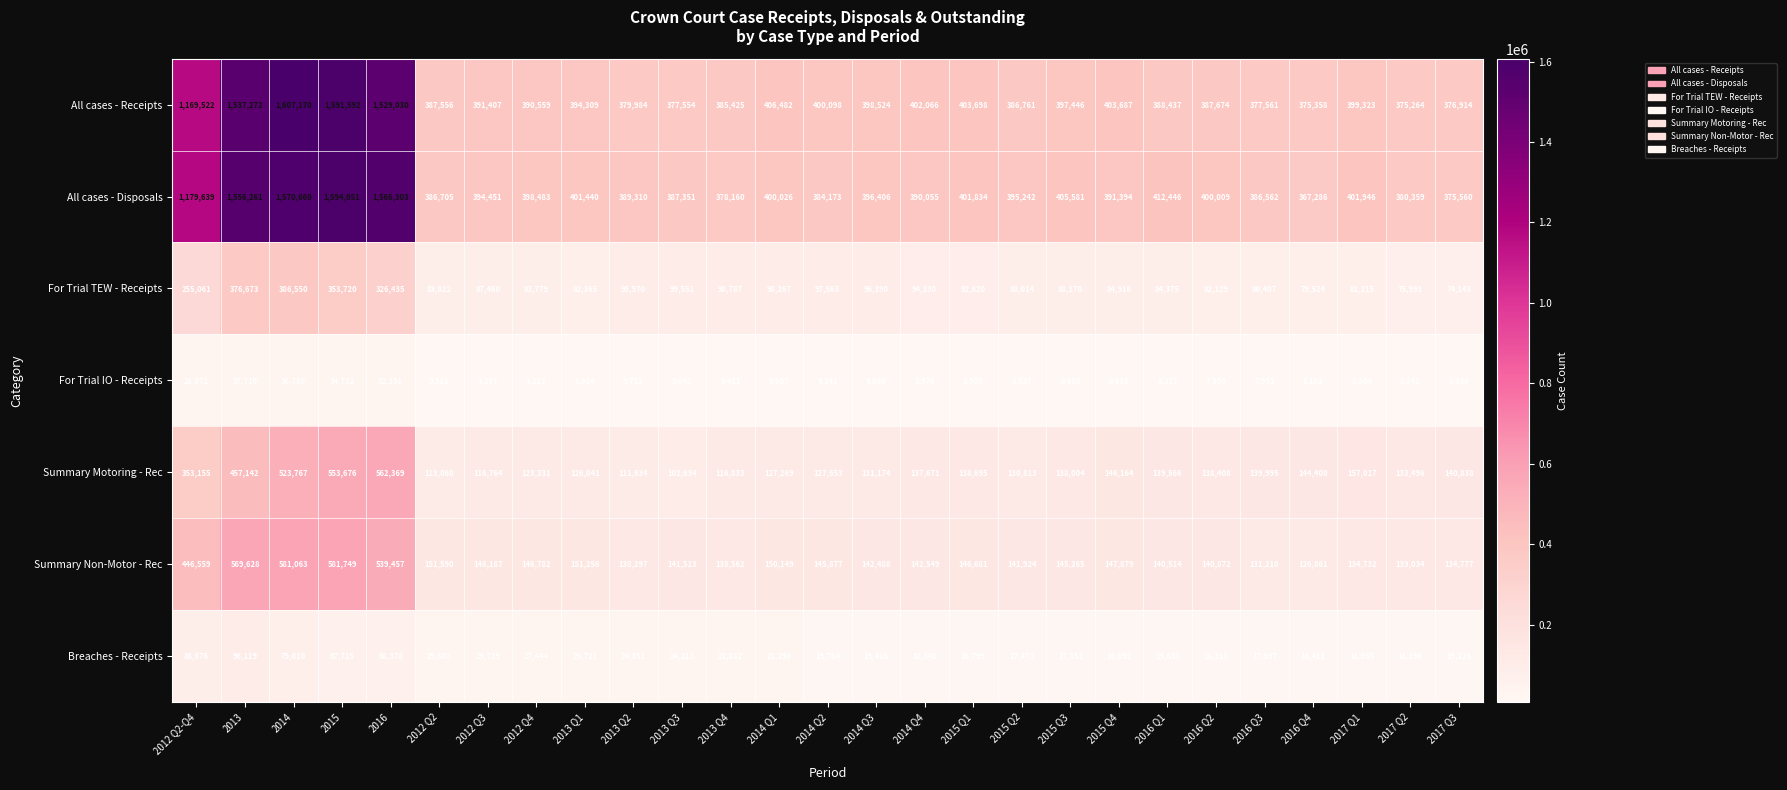

At how many categories does at least one series exceed 841287?

5